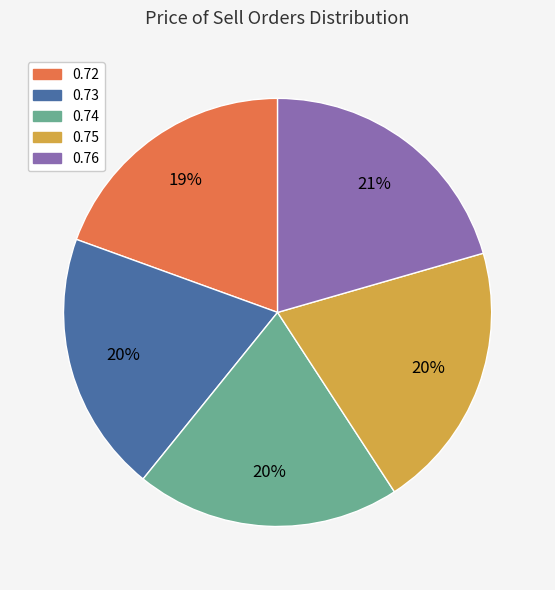

To the nearest percent, what is the combined percentage of 0.76 and 0.72?

40%